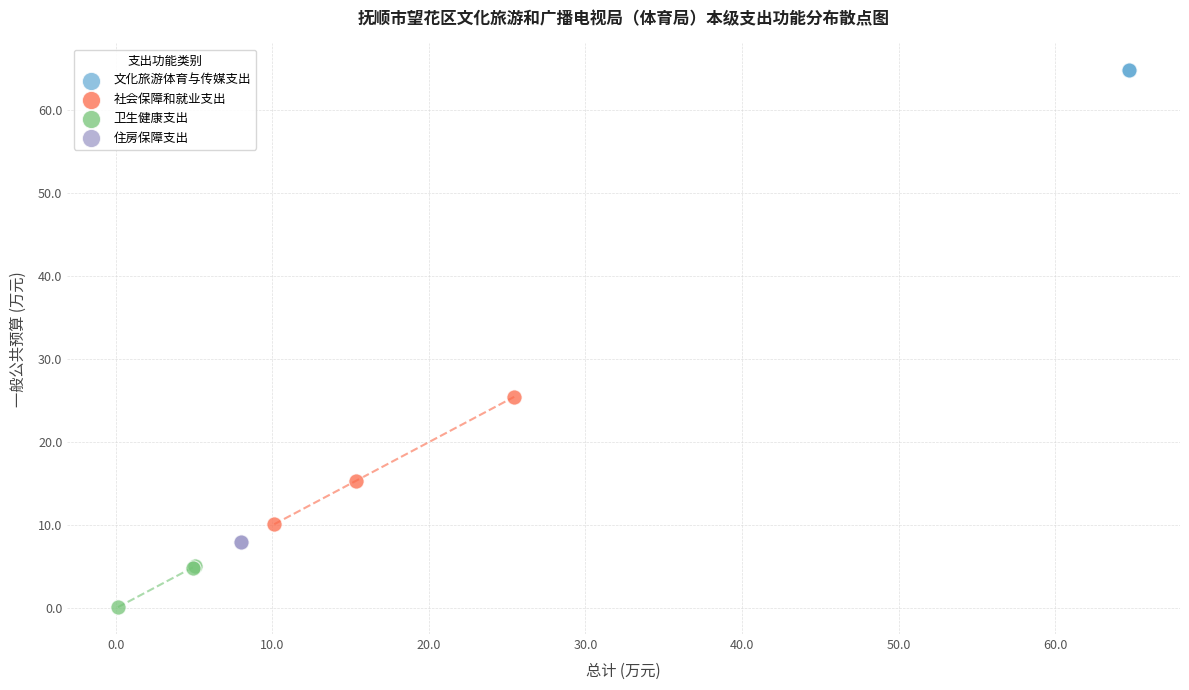

What are all the series names shown in the legend?

文化旅游体育与传媒支出, 社会保障和就业支出, 卫生健康支出, 住房保障支出